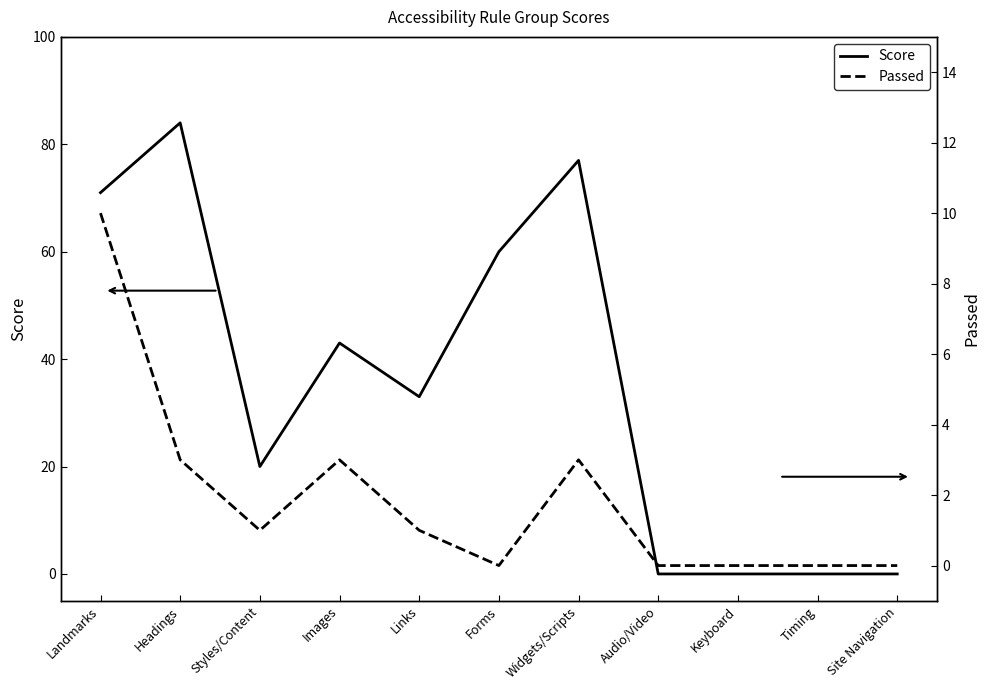

True or false: Passed has a value of 0 at Forms.

True